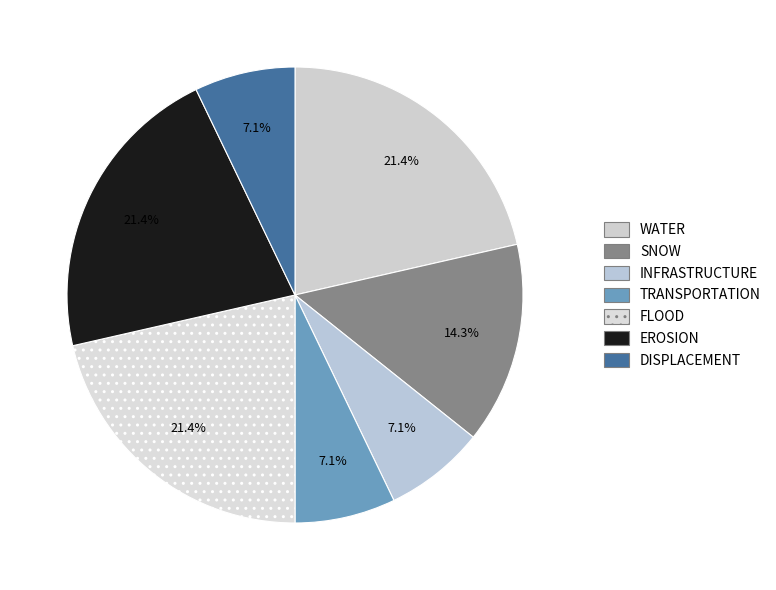

Approximately how many times larger is the value at EROSION compared to WATER?

1.0